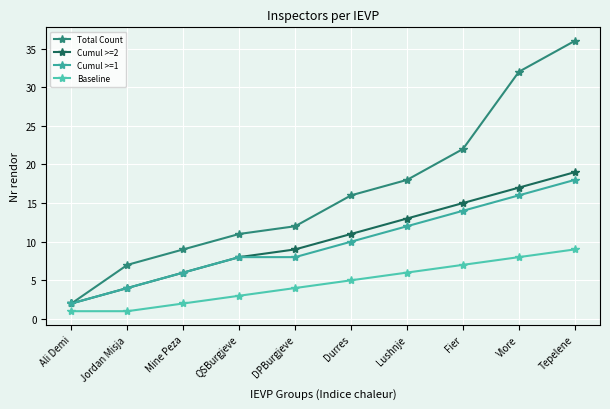

The Cumul >=1 series shows 16 at Vlore. True or false?

True